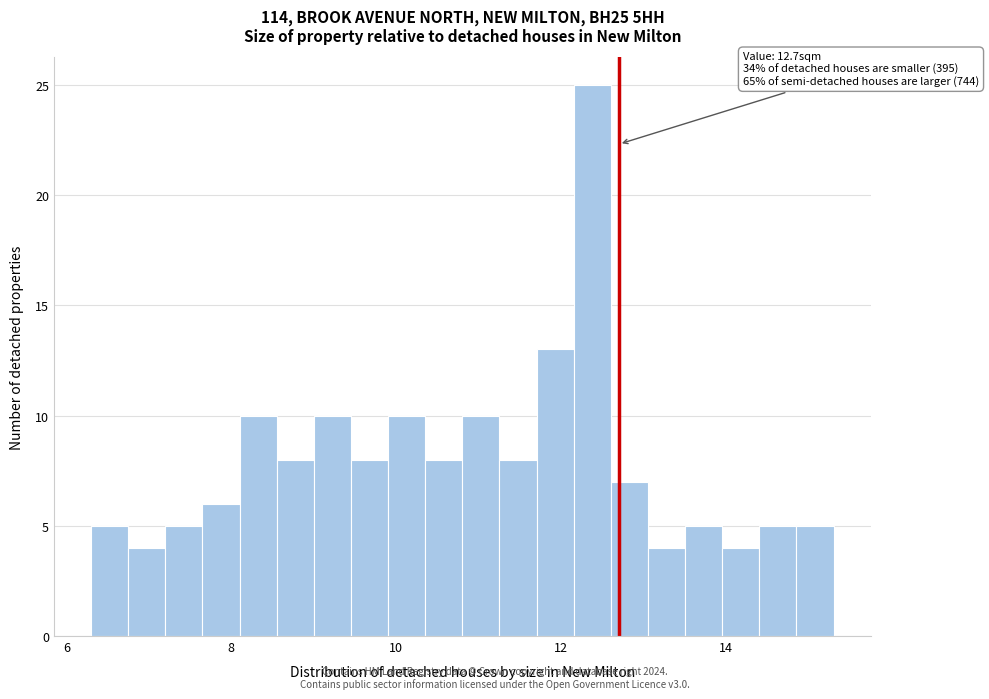

Around what value on the x-axis is the tallest bar? Give the approximate position of its centre, as read against the axis.

12.4